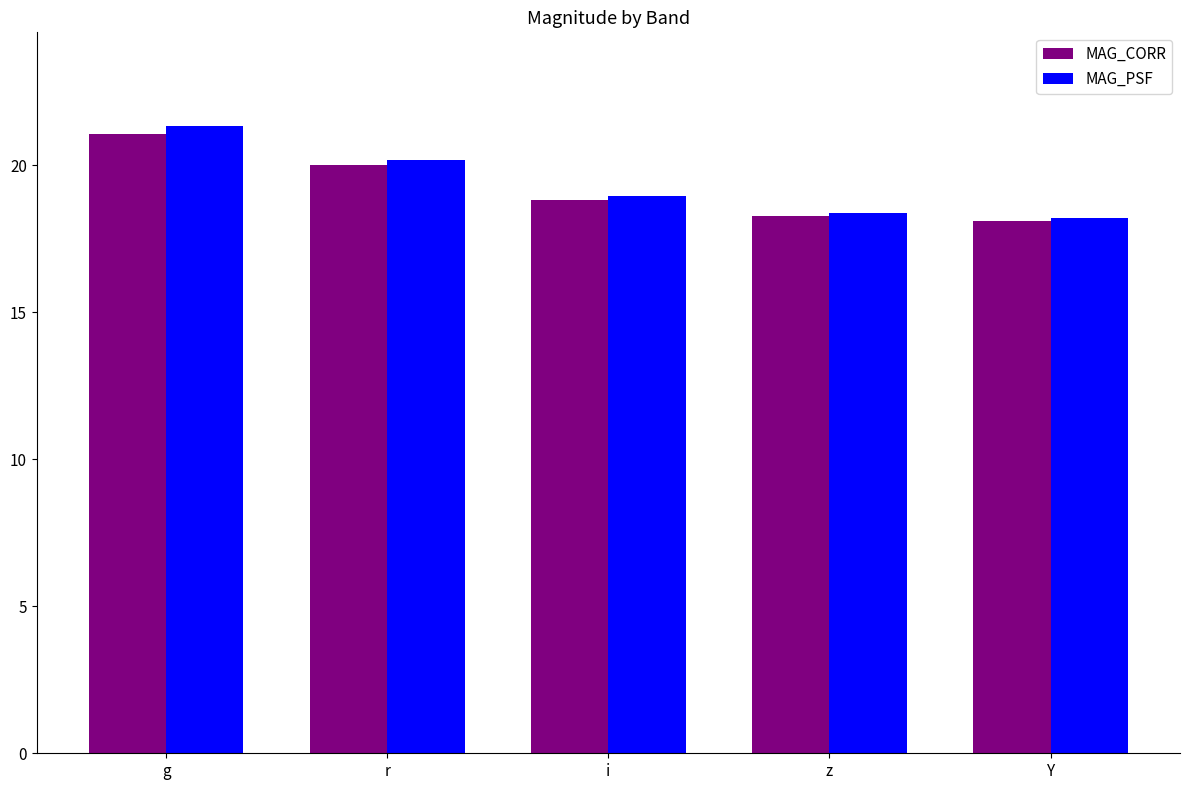

What is the spread (max minus min) of values at Y?

0.1